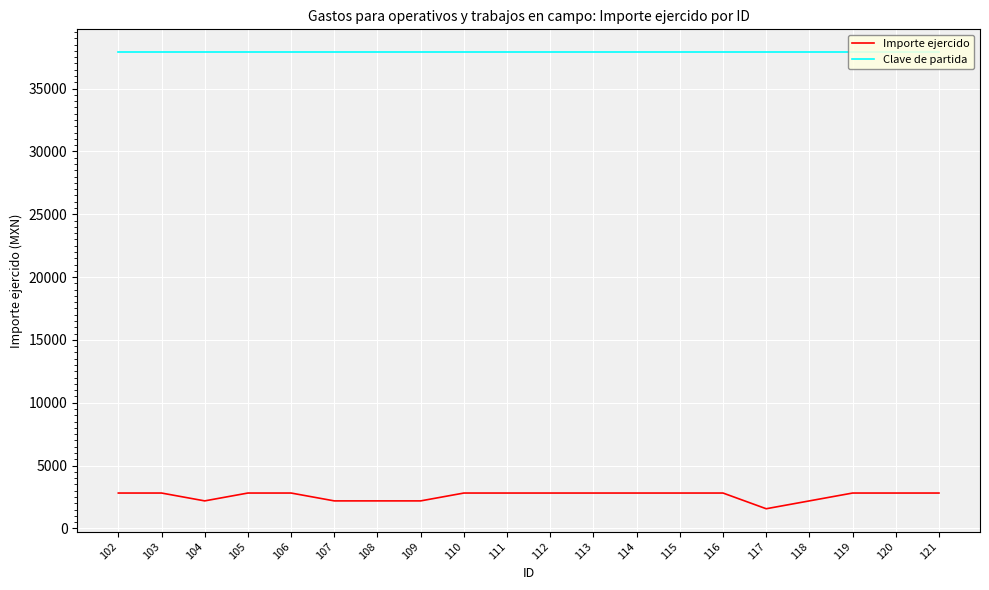

Which series has the widest spread of values?

Importe ejercido